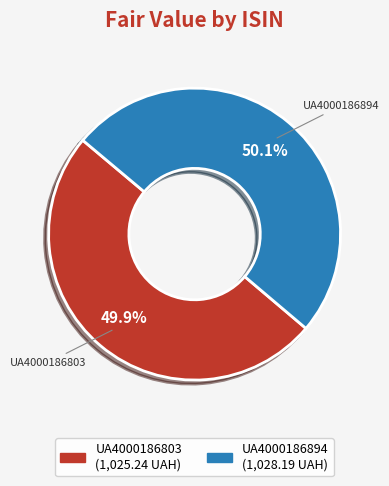

Is there a majority slice in this chart?

Yes